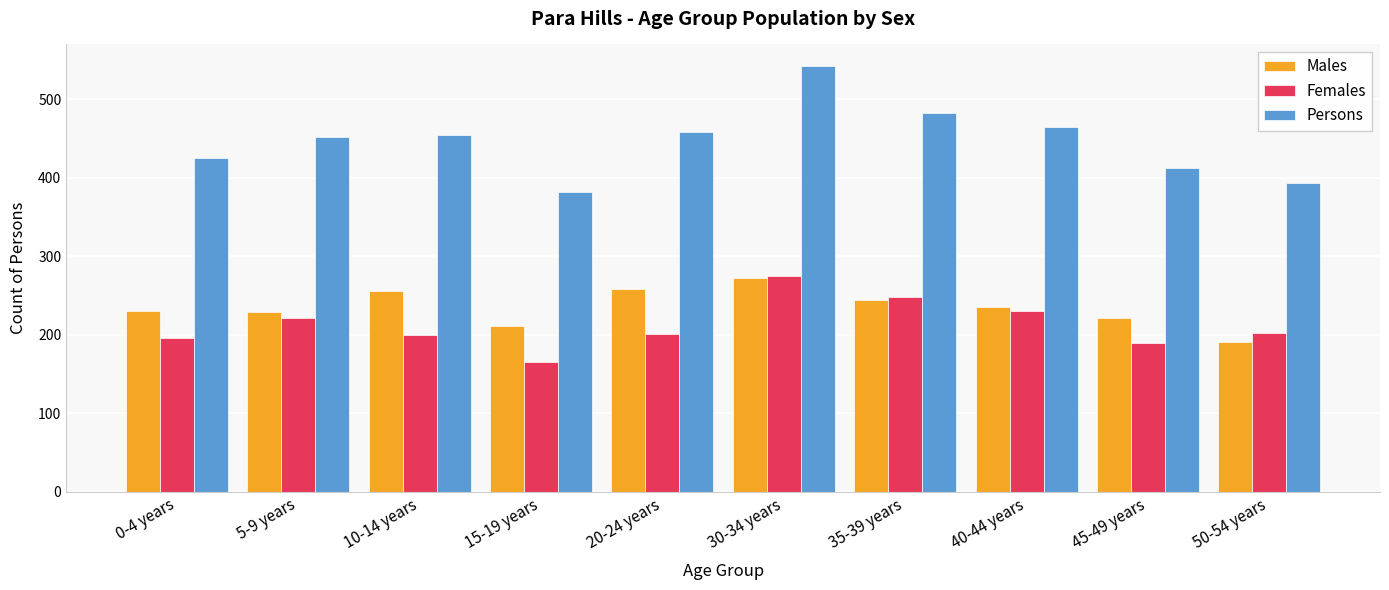

What position from the right is 5-9 years?

9